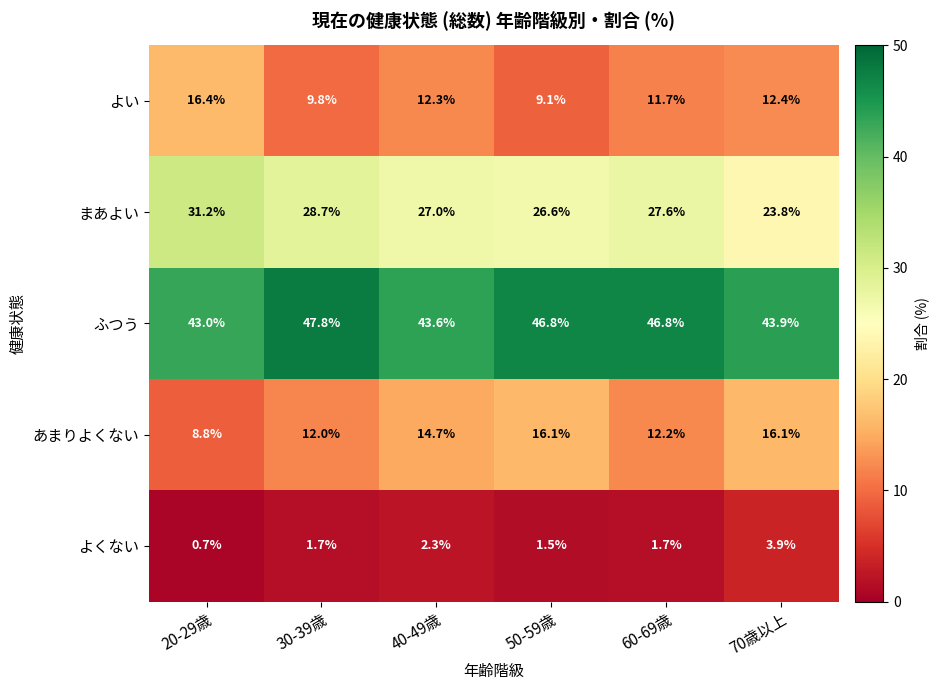

Which series has the largest total across all categories?

ふつう